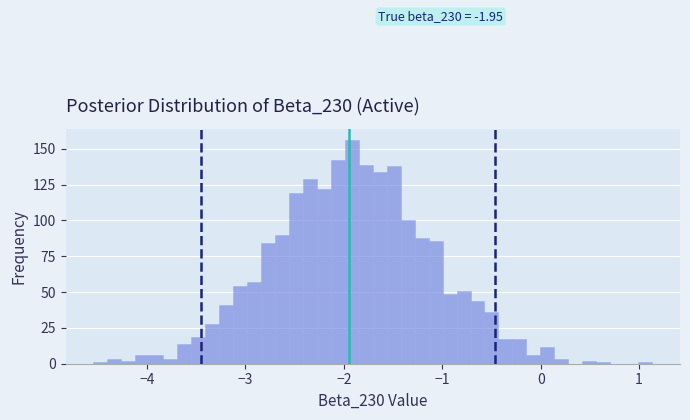

Read against the x-axis, roughly where is the centre of the tallest bar?

-1.9